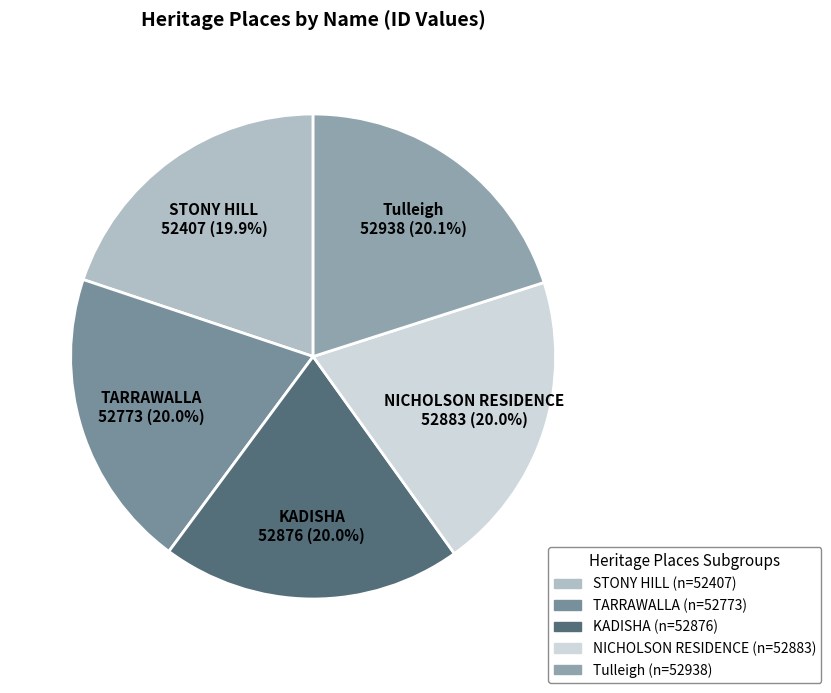

How many segments does this pie chart have?

5